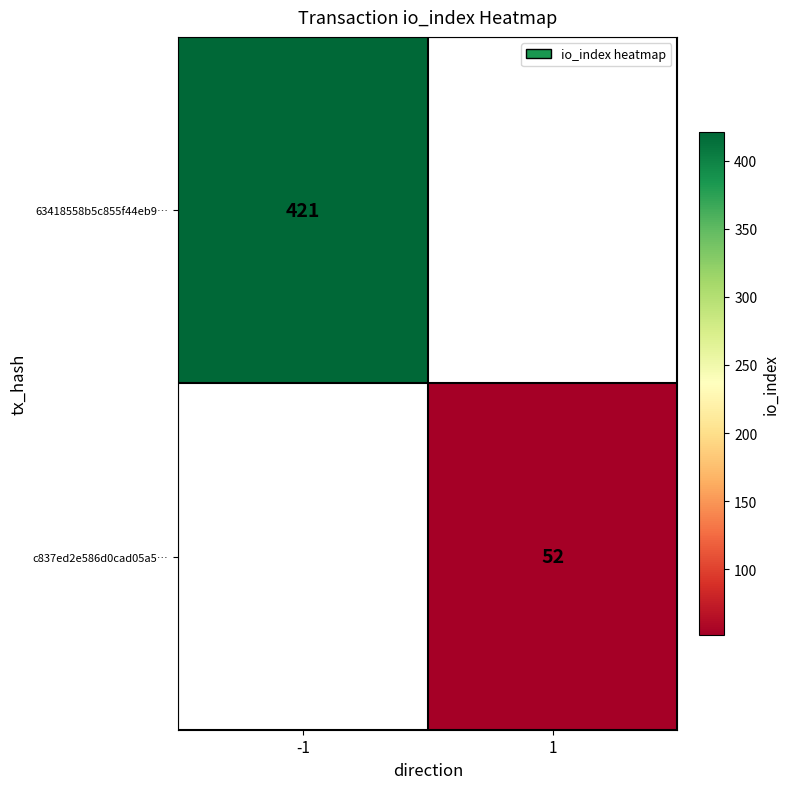

True or false: c837ed2e586d0cad05a5… has a value of 52 at 1.

True